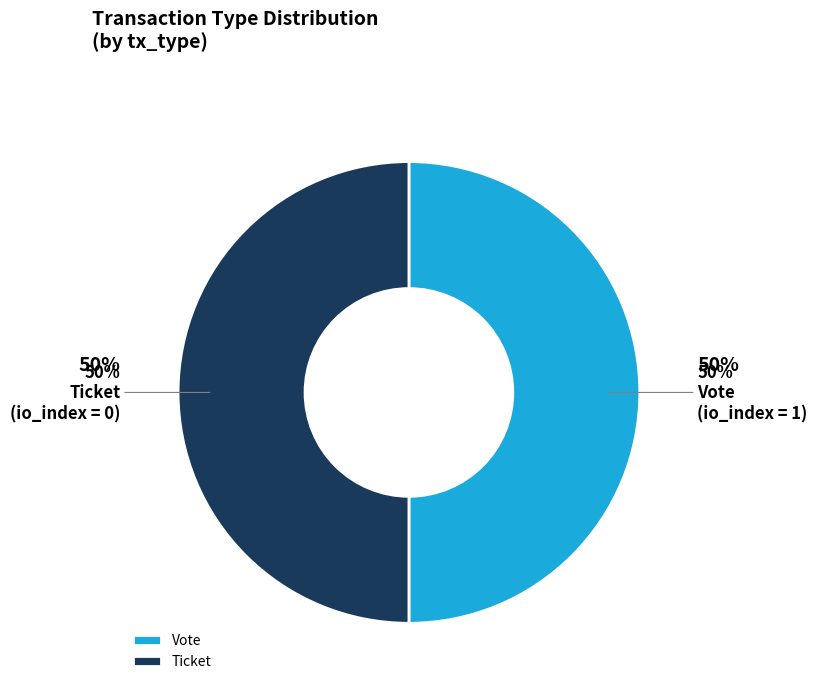

Does any single category account for the majority?

Yes